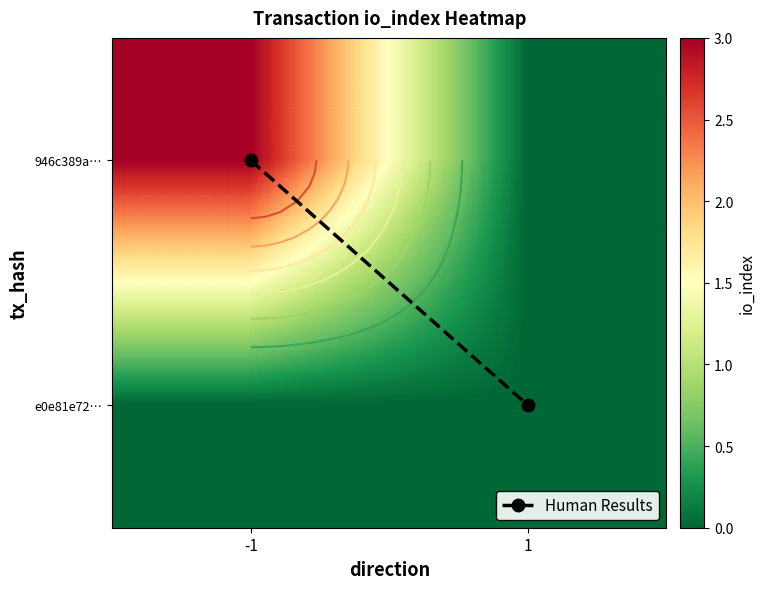

At which category does the chart reach its minimum across all series?

-1